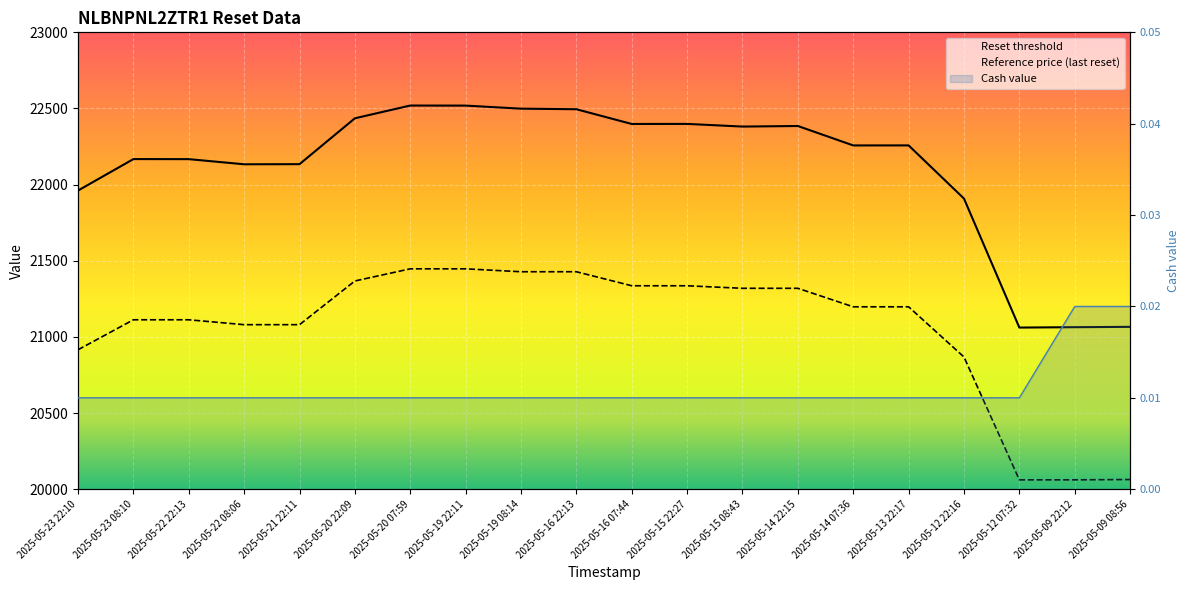

True or false: Cash value and Reference price intersect in this chart.

False